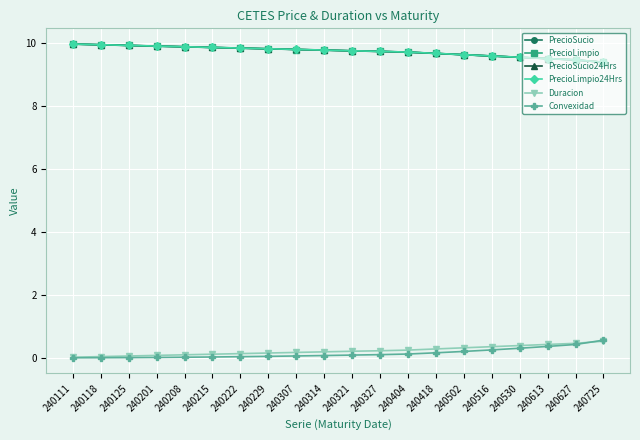

Is this an area chart (filled region under the line)?

No